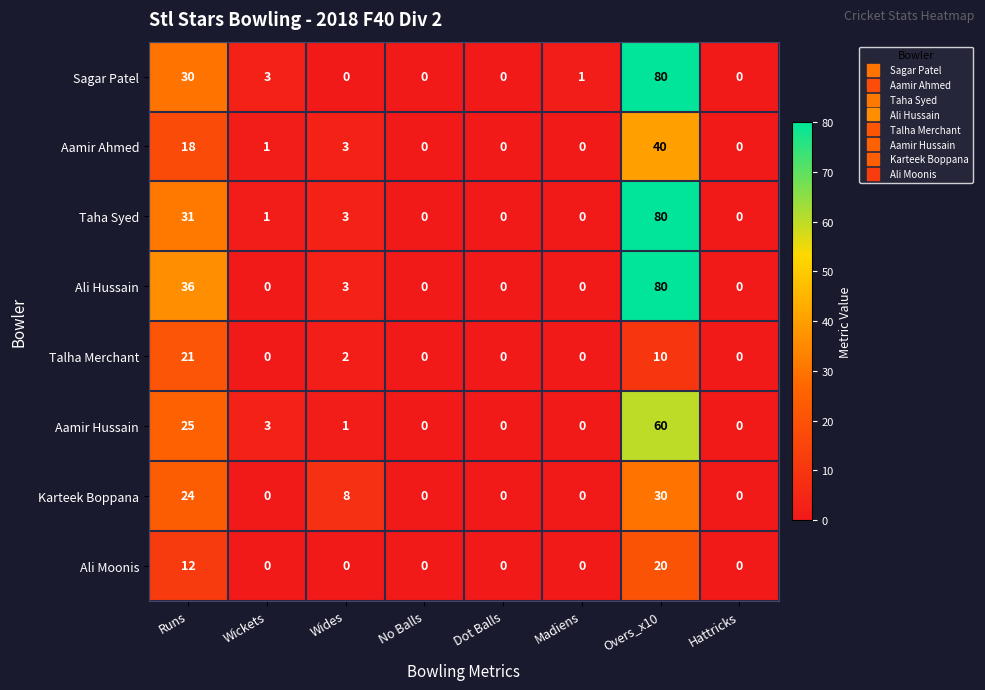

What is the sum of all Talha Merchant values?

33